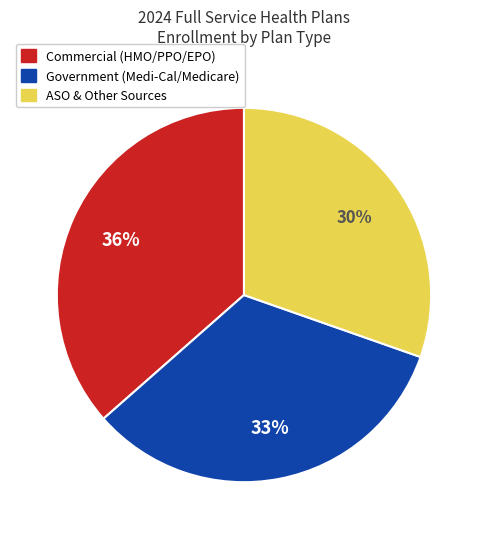

Is there a majority slice in this chart?

No